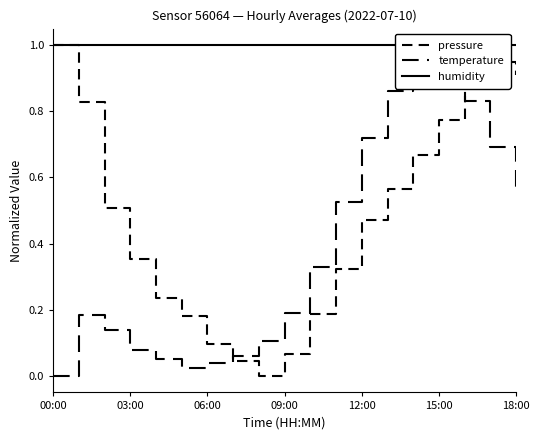

Does the chart have visible grid lines?

No